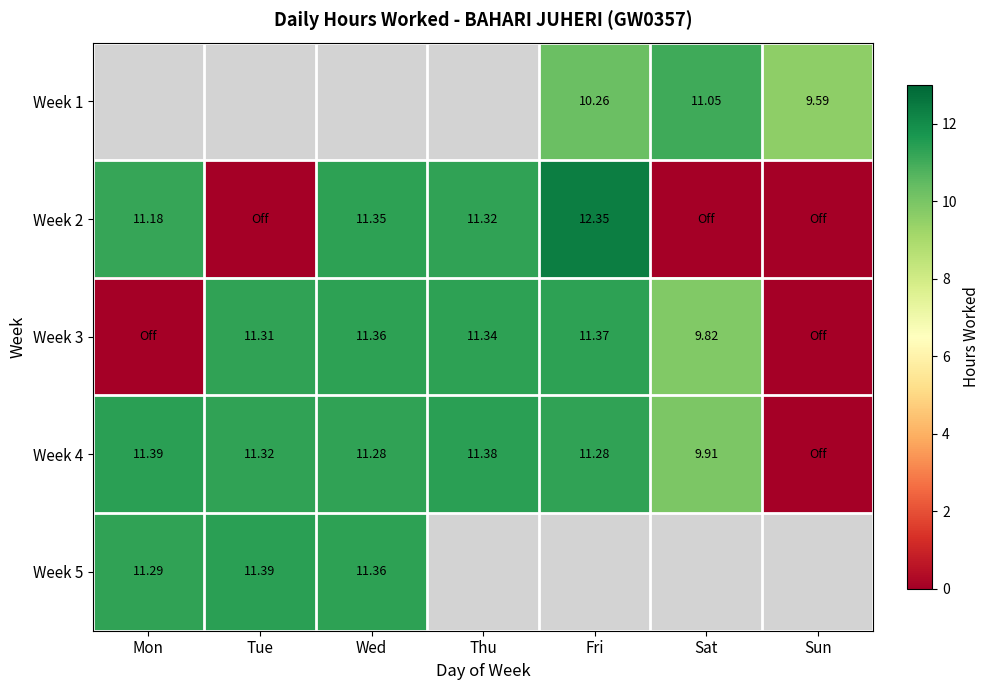

Which series changed the most between Fri and Sat?

Week 2